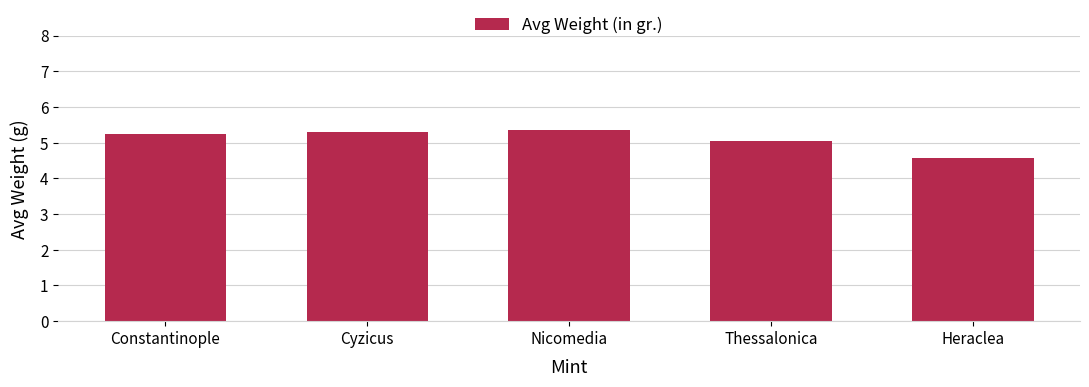

Count the number of values greater than 5.

4